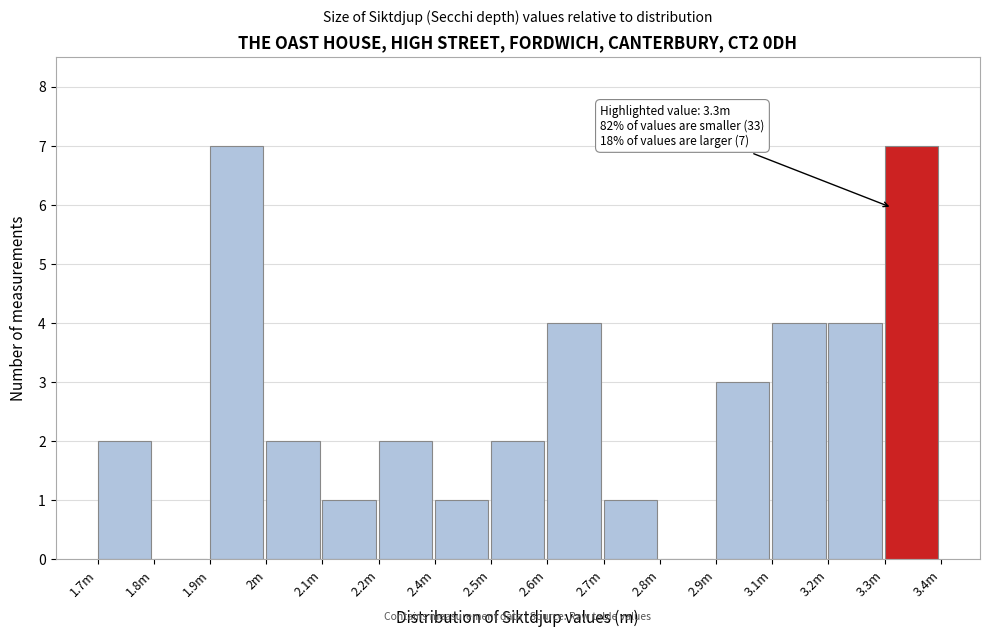

Reading right to left, what are all the values shown in this chart?

3.3m=7	3.2m=4	3.1m=4	2.9m=3	2.8m=0	2.7m=1	2.6m=4	2.5m=2	2.4m=1	2.2m=2	2.1m=1	2m=2	1.9m=7	1.8m=0	1.7m=2